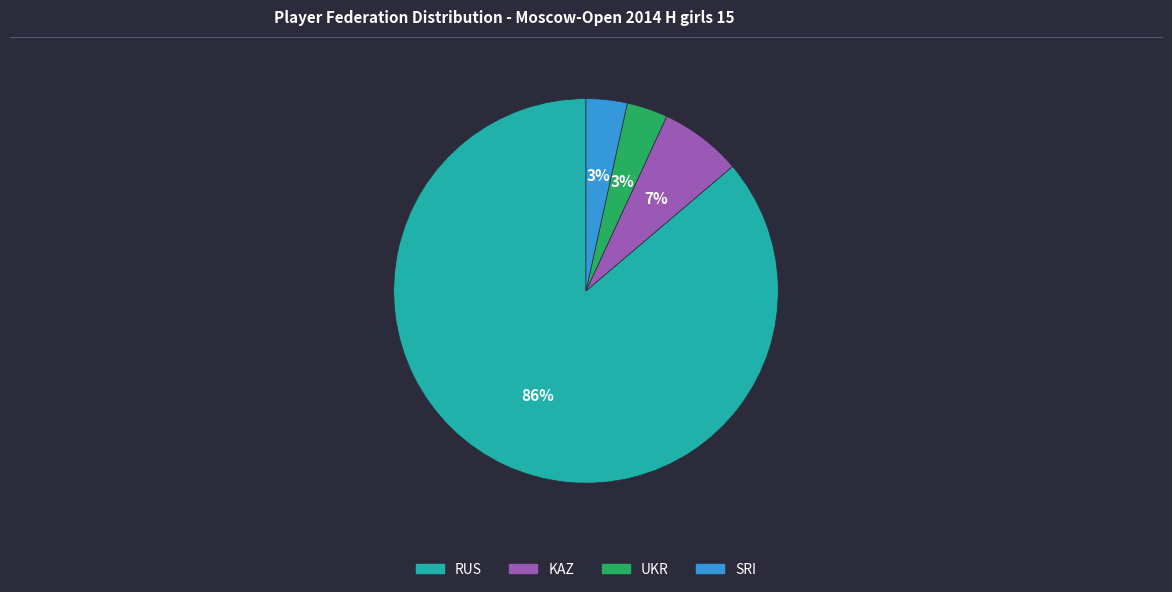

How many segments does this pie chart have?

4